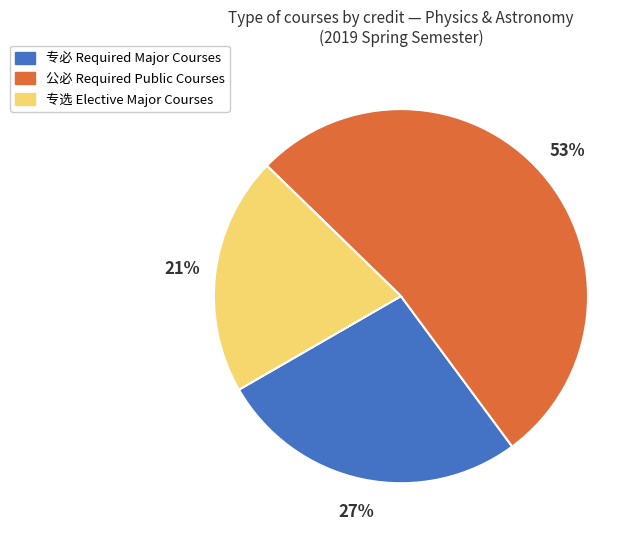

Which has a higher value, 专必 or 专选?

专必